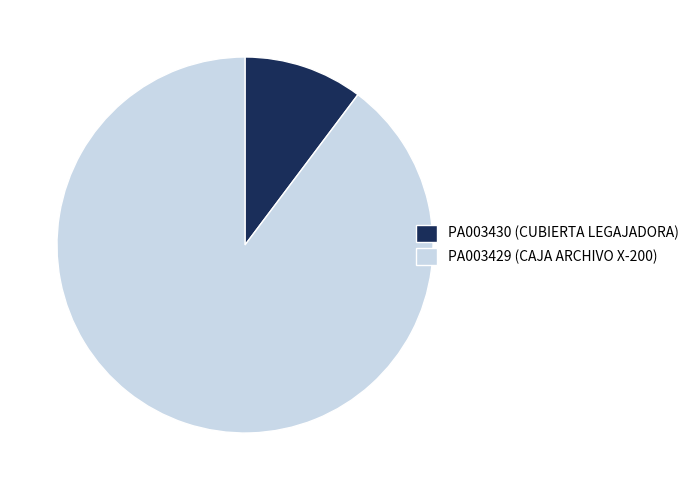

Between PA003430 (CUBIERTA LEGAJADORA) and PA003429 (CAJA ARCHIVO X-200), which is larger?

PA003429 (CAJA ARCHIVO X-200)